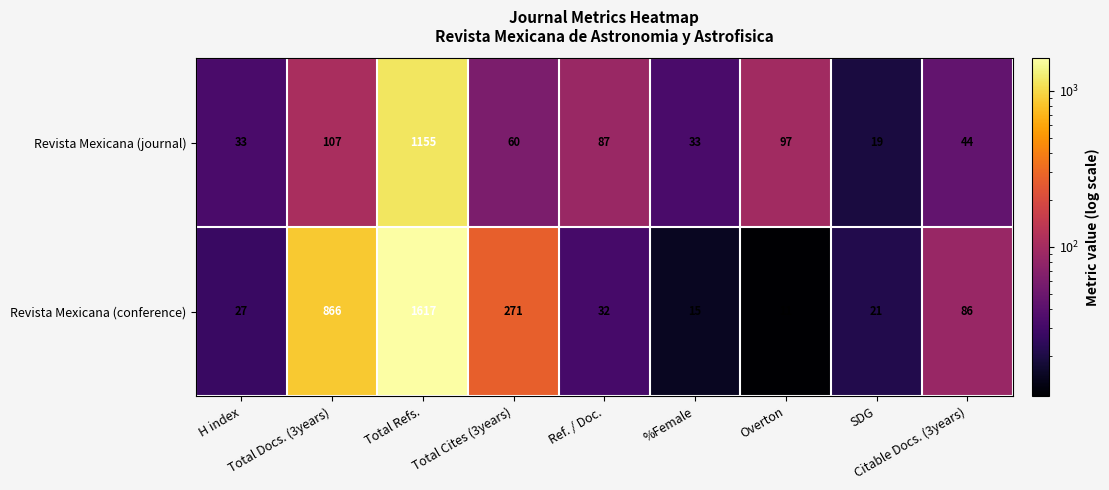

Count the number of categories in the chart.

9